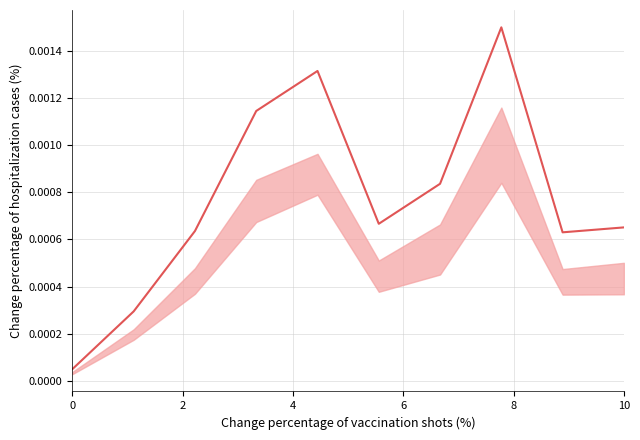

The value at 10 is 0.0. True or false?

True